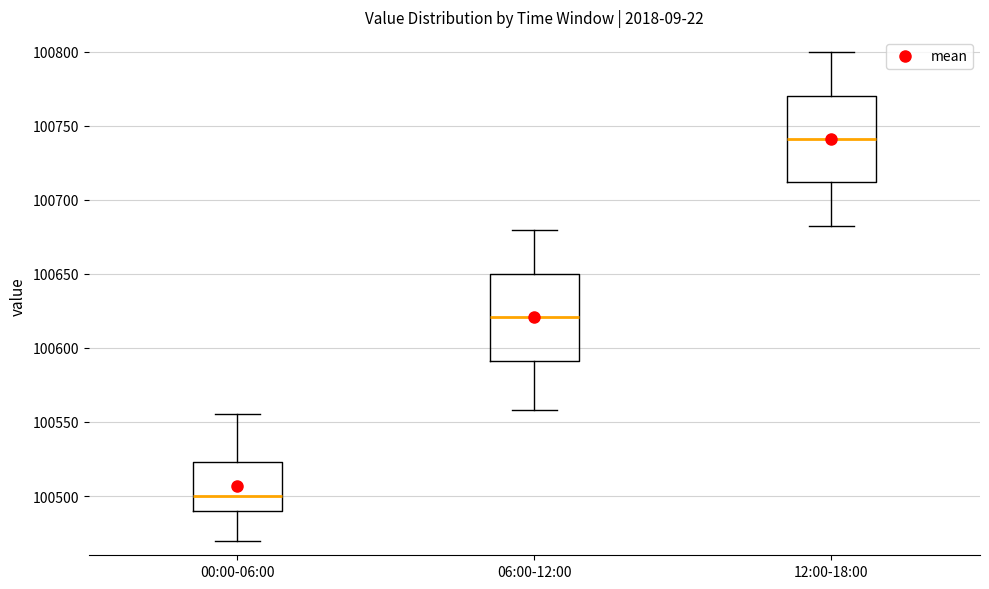

Reading left to right, transcribe this box plot: for each box, give where its median line is, the range the box spans, and where its two whiskers end, as read against the y-axis. The values are not printed on the chart, so give them approximately, as read against the axis.

00:00-06:00: median 100500, box 100490 to 100525, whiskers 100470 to 100555
06:00-12:00: median 100620, box 100590 to 100650, whiskers 100560 to 100680
12:00-18:00: median 100740, box 100710 to 100770, whiskers 100680 to 100800